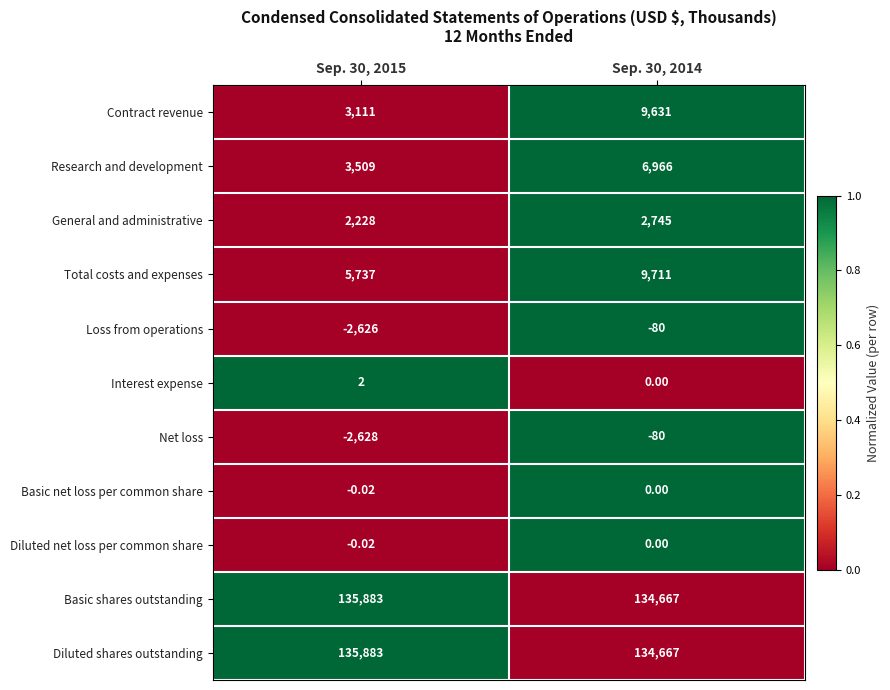

Which series has the widest spread of values?

Contract revenue